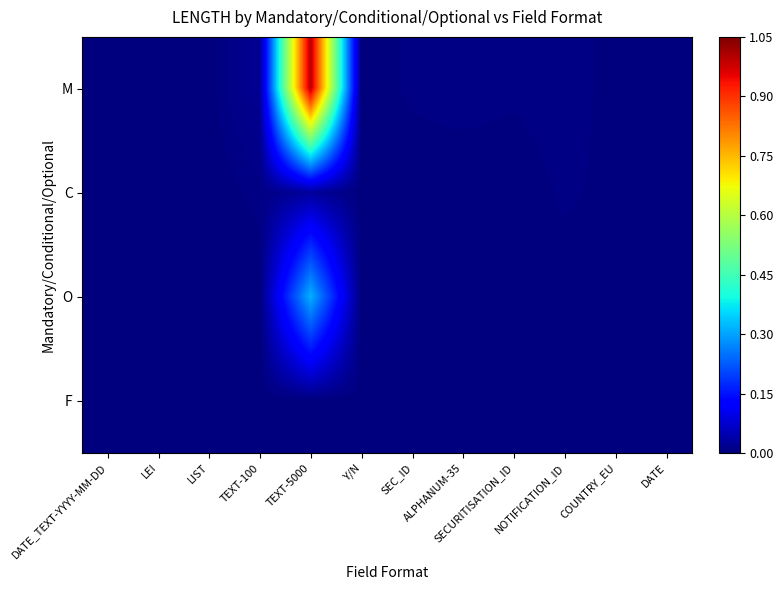

Reading left to right, what are all the values shown in this chart?

M: DATE_TEXT-YYYY-MM-DD=0.0	LEI=0.0	LIST=0.0	TEXT-100=0.0	TEXT-5000=1.0	Y/N=0.0	SEC_ID=0.0	ALPHANUM-35=0.0	SECURITISATION_ID=0.0	NOTIFICATION_ID=0.0	COUNTRY_EU=0.0	DATE=0.0
C: DATE_TEXT-YYYY-MM-DD=0.0	LEI=0.0	LIST=0.0	TEXT-100=0.0	TEXT-5000=0.0	Y/N=0.0	SEC_ID=0.0	ALPHANUM-35=0.0	SECURITISATION_ID=0.0	NOTIFICATION_ID=0.0	COUNTRY_EU=0.0	DATE=0.0
O: DATE_TEXT-YYYY-MM-DD=0.0	LEI=0.0	LIST=0.0	TEXT-100=0.0	TEXT-5000=0.3	Y/N=0.0	SEC_ID=0.0	ALPHANUM-35=0.0	SECURITISATION_ID=0.0	NOTIFICATION_ID=0.0	COUNTRY_EU=0.0	DATE=0.0
F: DATE_TEXT-YYYY-MM-DD=0.0	LEI=0.0	LIST=0.0	TEXT-100=0.0	TEXT-5000=0.0	Y/N=0.0	SEC_ID=0.0	ALPHANUM-35=0.0	SECURITISATION_ID=0.0	NOTIFICATION_ID=0.0	COUNTRY_EU=0.0	DATE=0.0